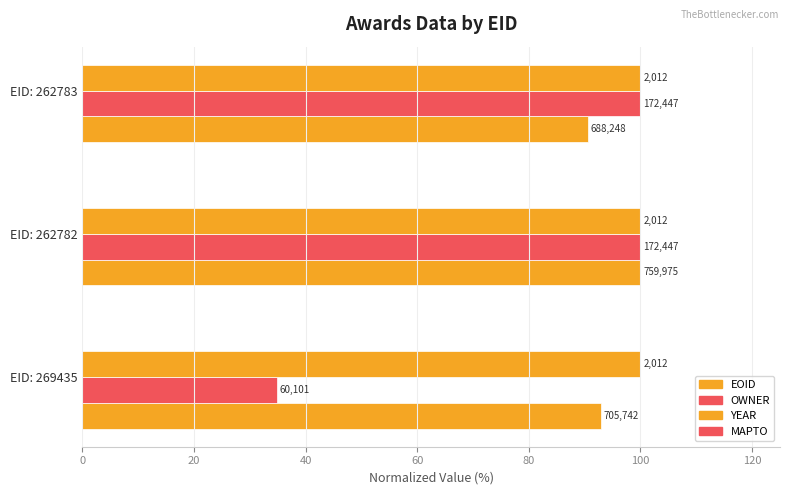

How many distinct data groups are displayed?

4